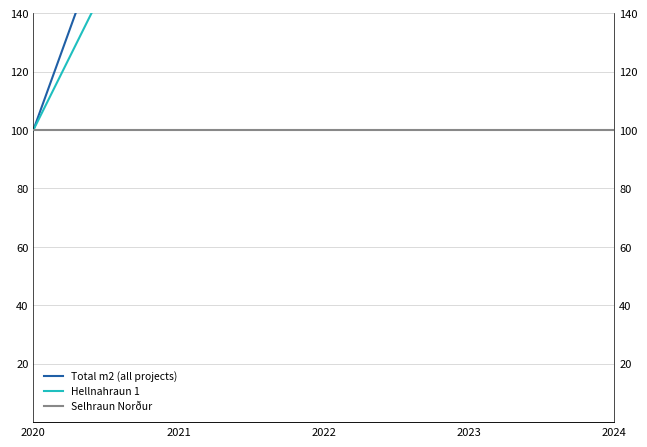

What is the average value of the Total m2 (all projects) series?

322.5